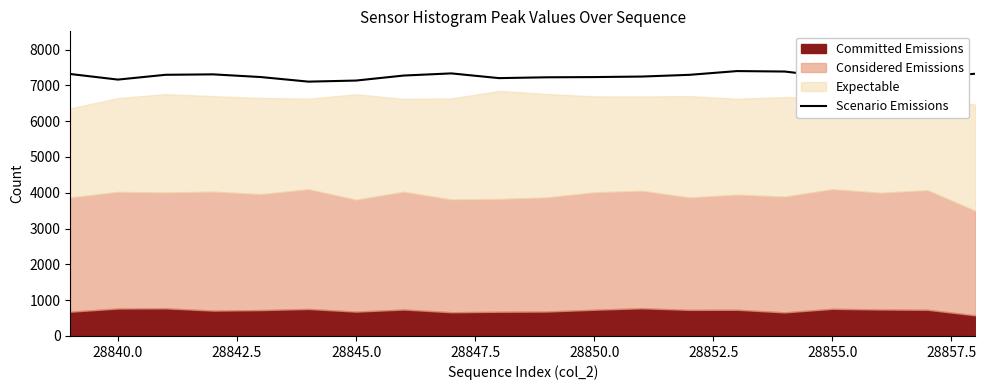

What is the minimum value for Scenario Emissions?

7103